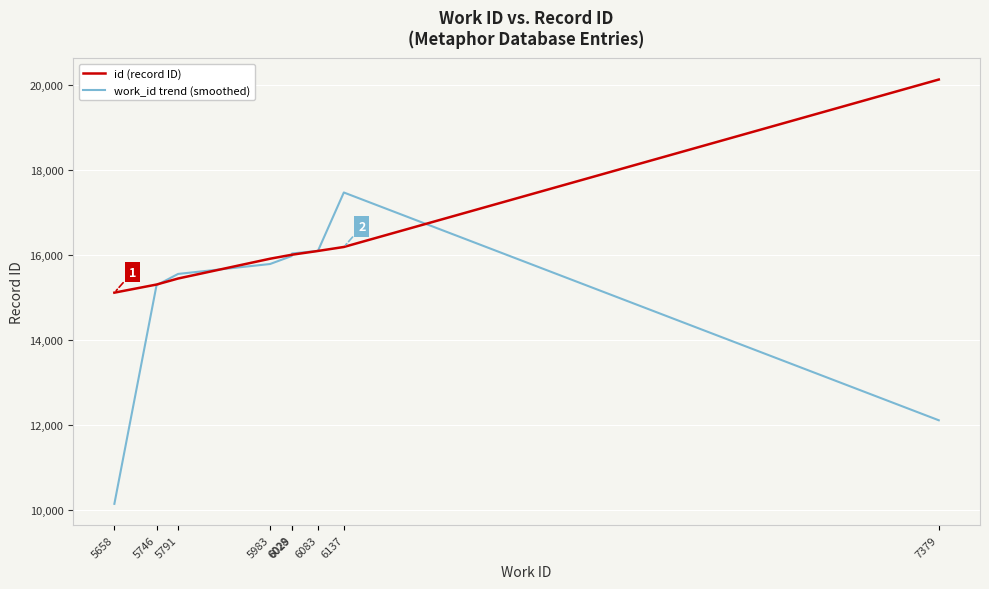

Read the id (record ID) value at 6083.

16096.0